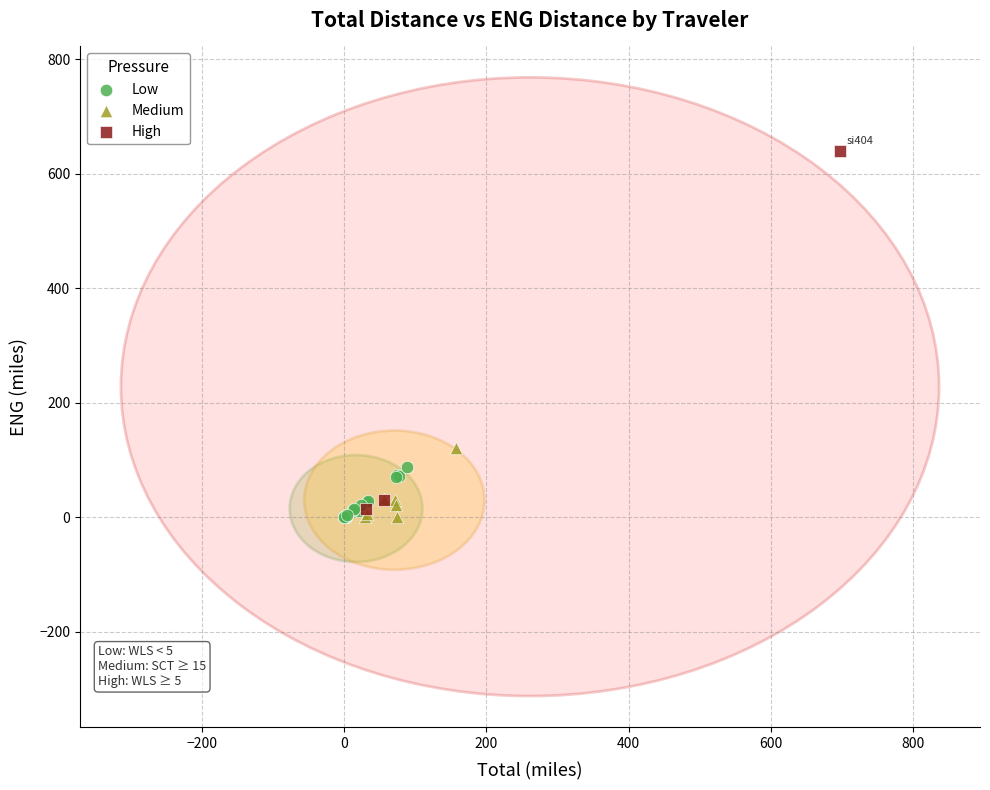

Which series has the largest Y range (max minus min)?

High